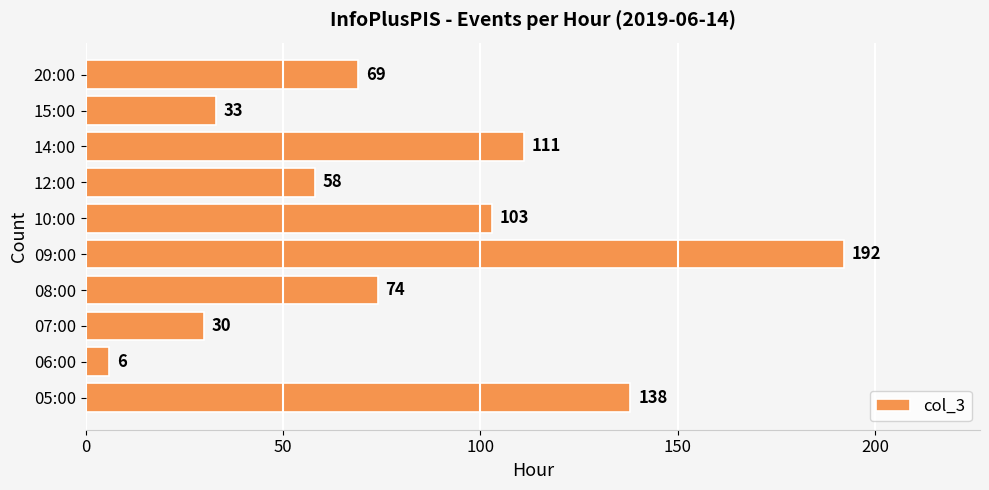

How many data points are less than 74?

5